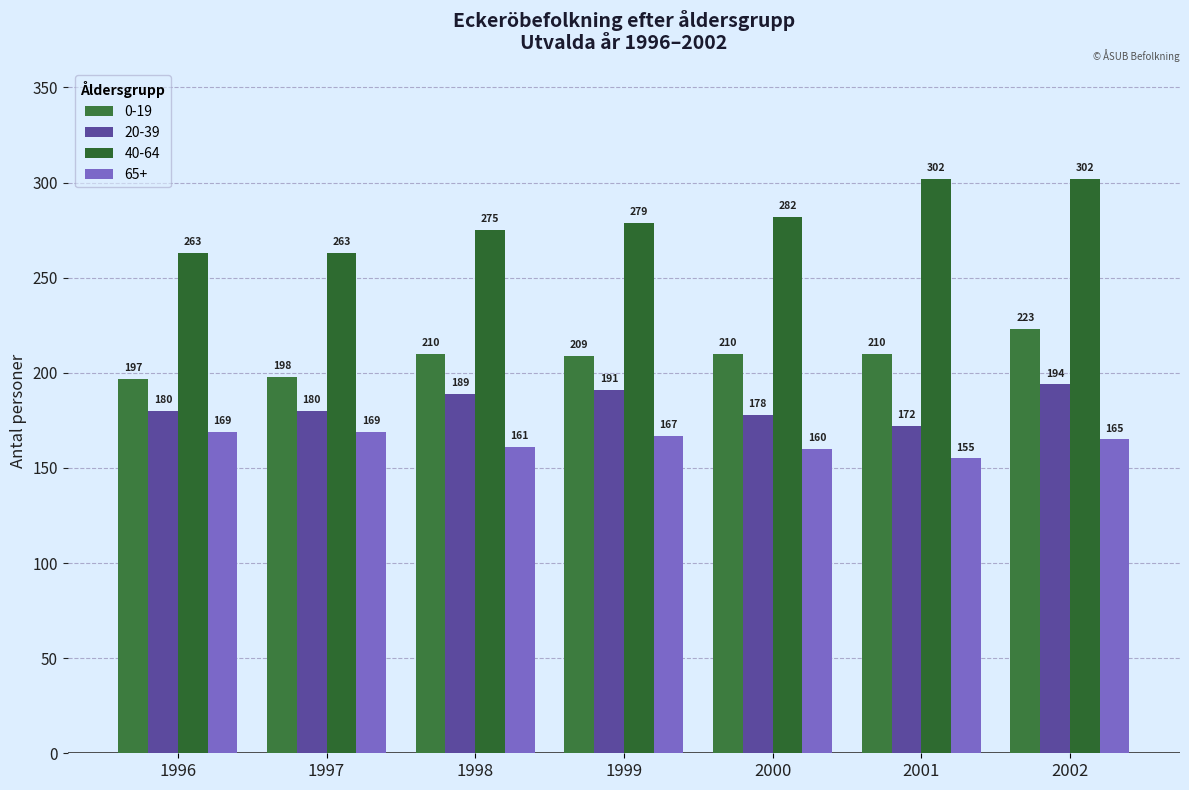

Which series changed the most between 1997 and 2000?

40-64